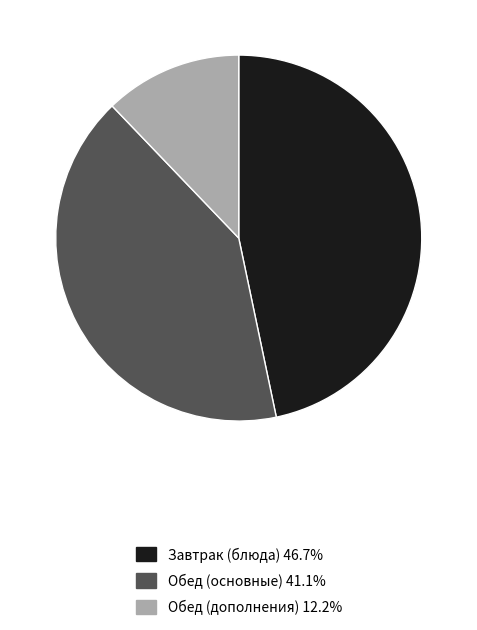

How many slices are in this pie chart?

3